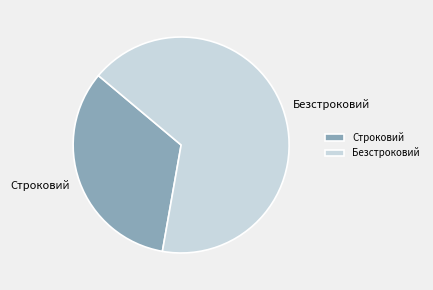

The Безстроковий slice represents 58% of the pie. True or false?

False